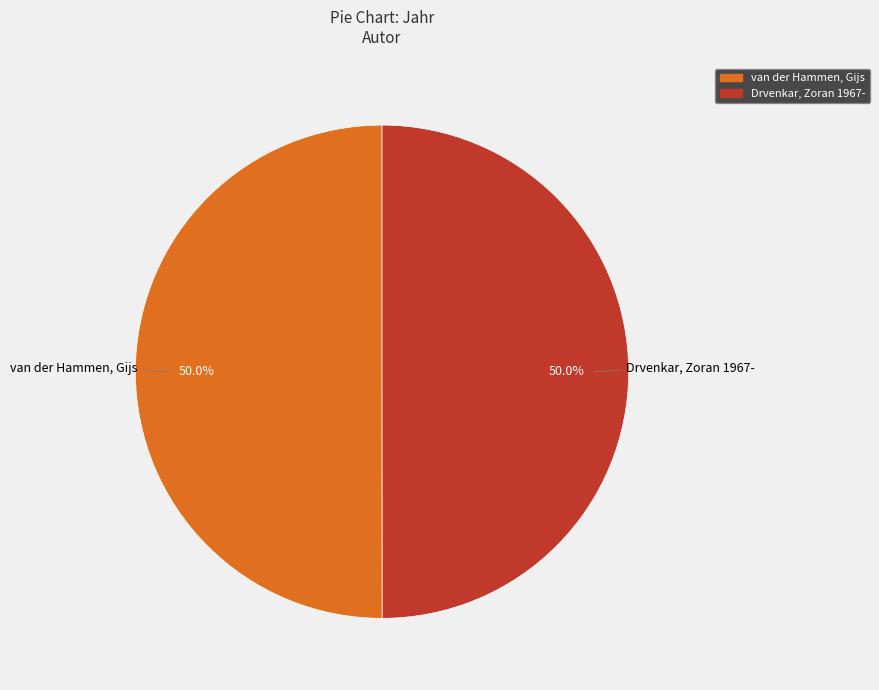

Approximately how many times larger is the value at van der Hammen, Gijs compared to Drvenkar, Zoran 1967-?

1.0